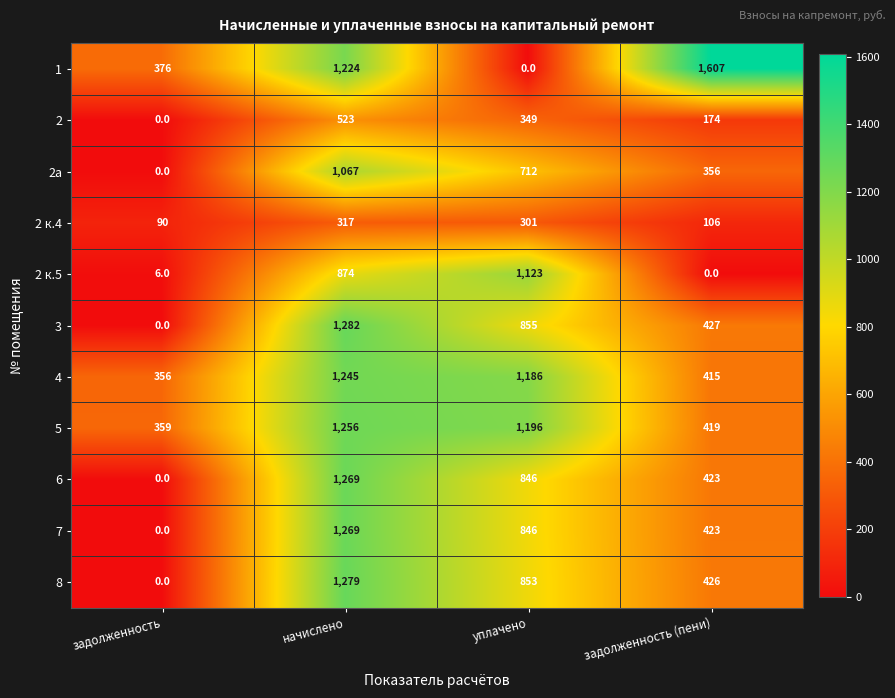

The 2 series shows 174 at задолженность (пени). True or false?

True